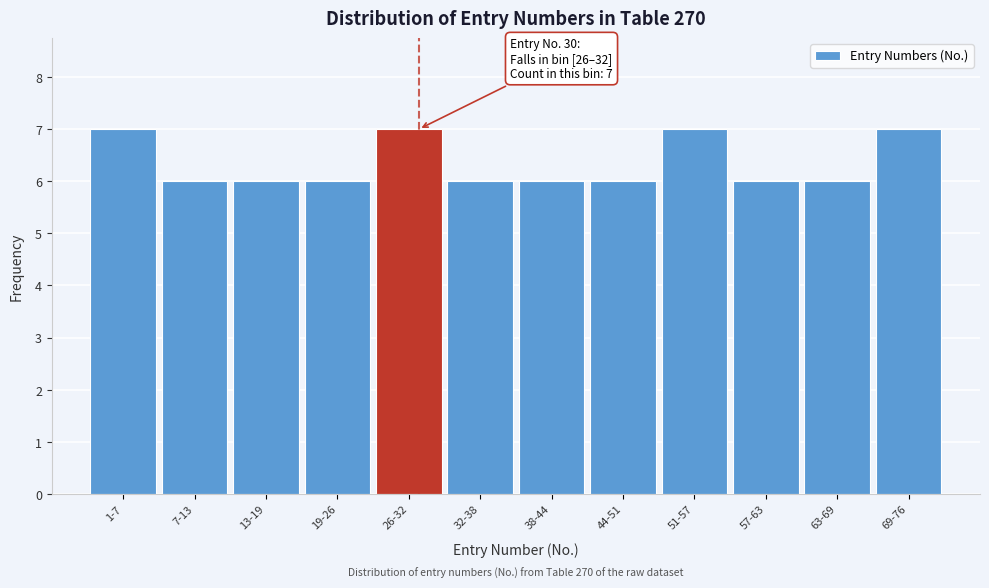

Reading right to left, list all the values displayed in this chart.

7	6	6	7	6	6	6	7	6	6	6	7